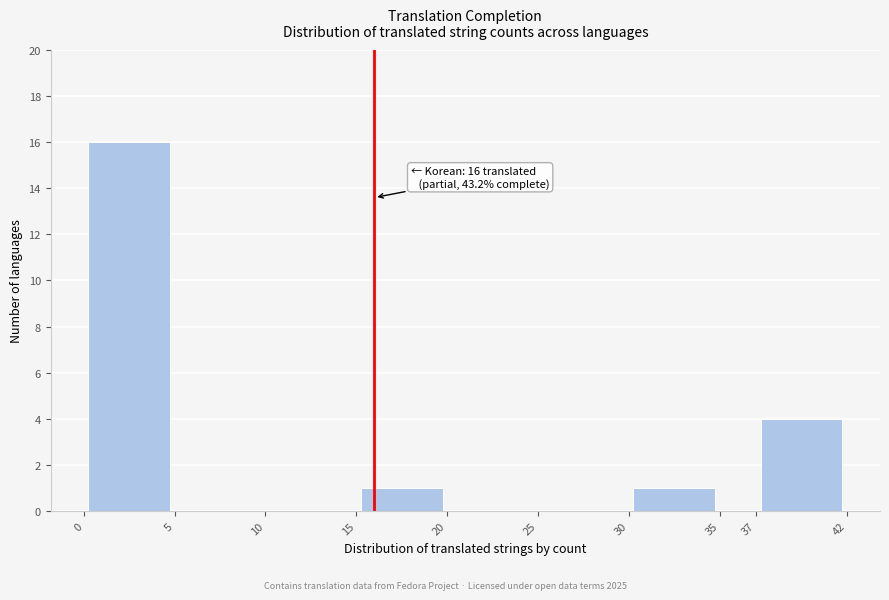

Which range on the x-axis has the tallest bar?

0 to 5